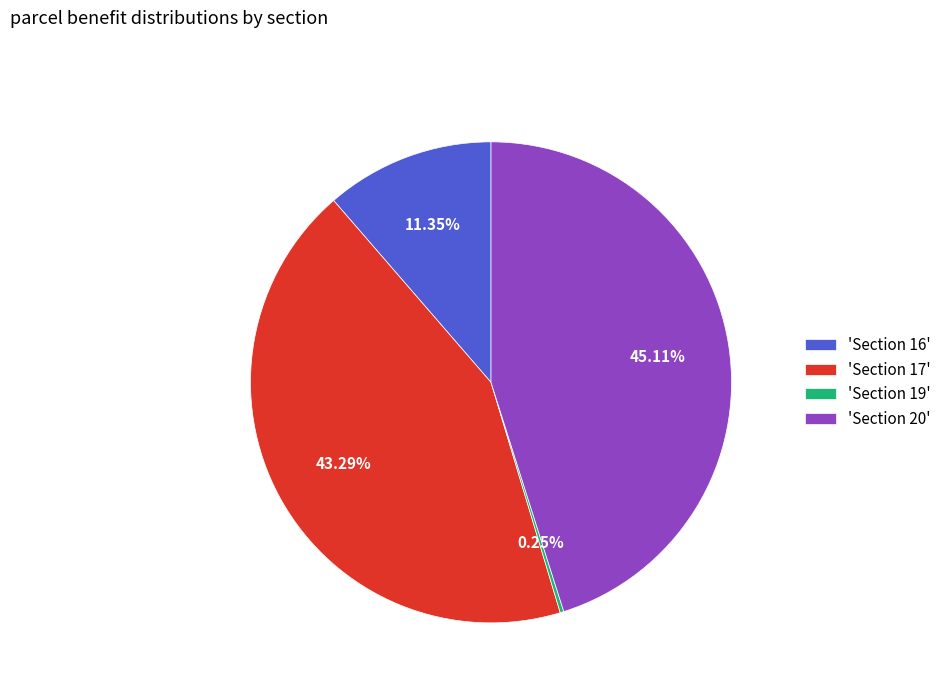

Which slice is the largest?

'Section 20'